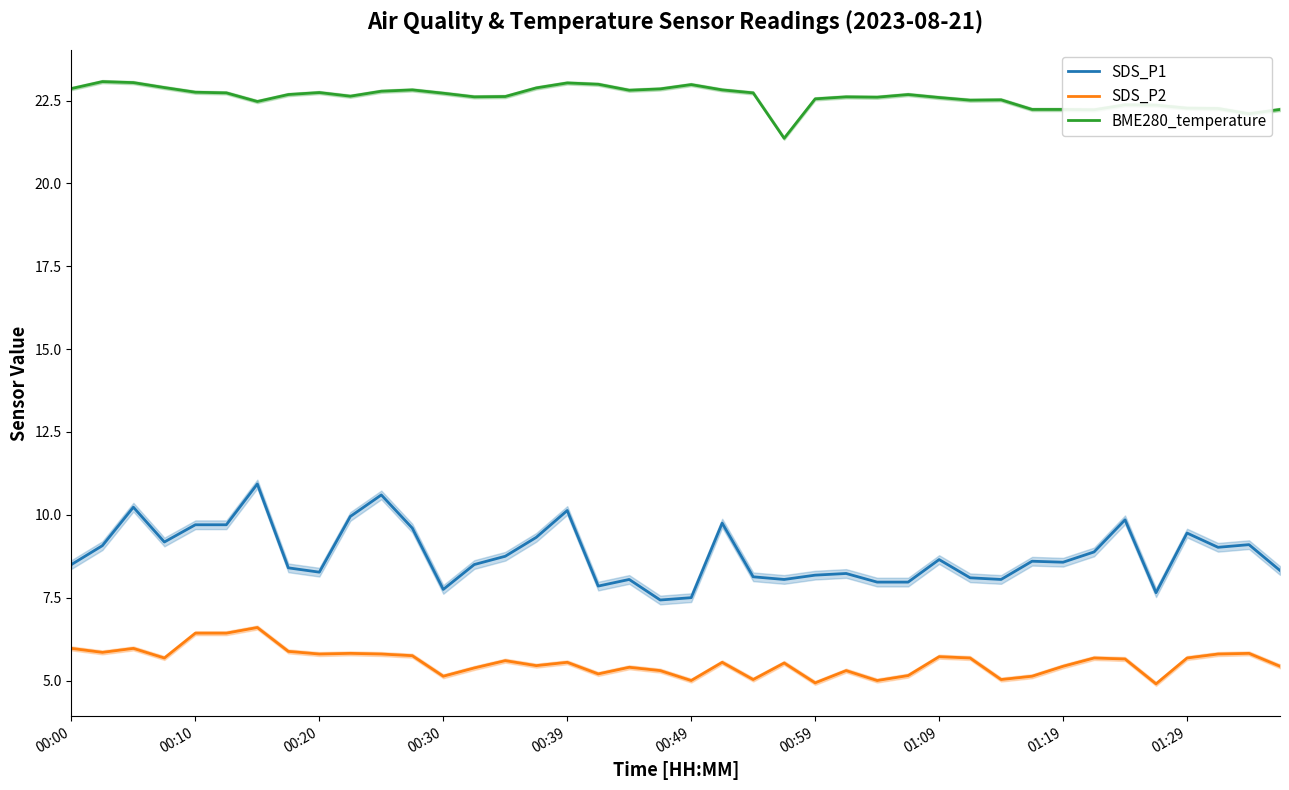

True or false: BME280_temperature and SDS_P2 intersect in this chart.

False